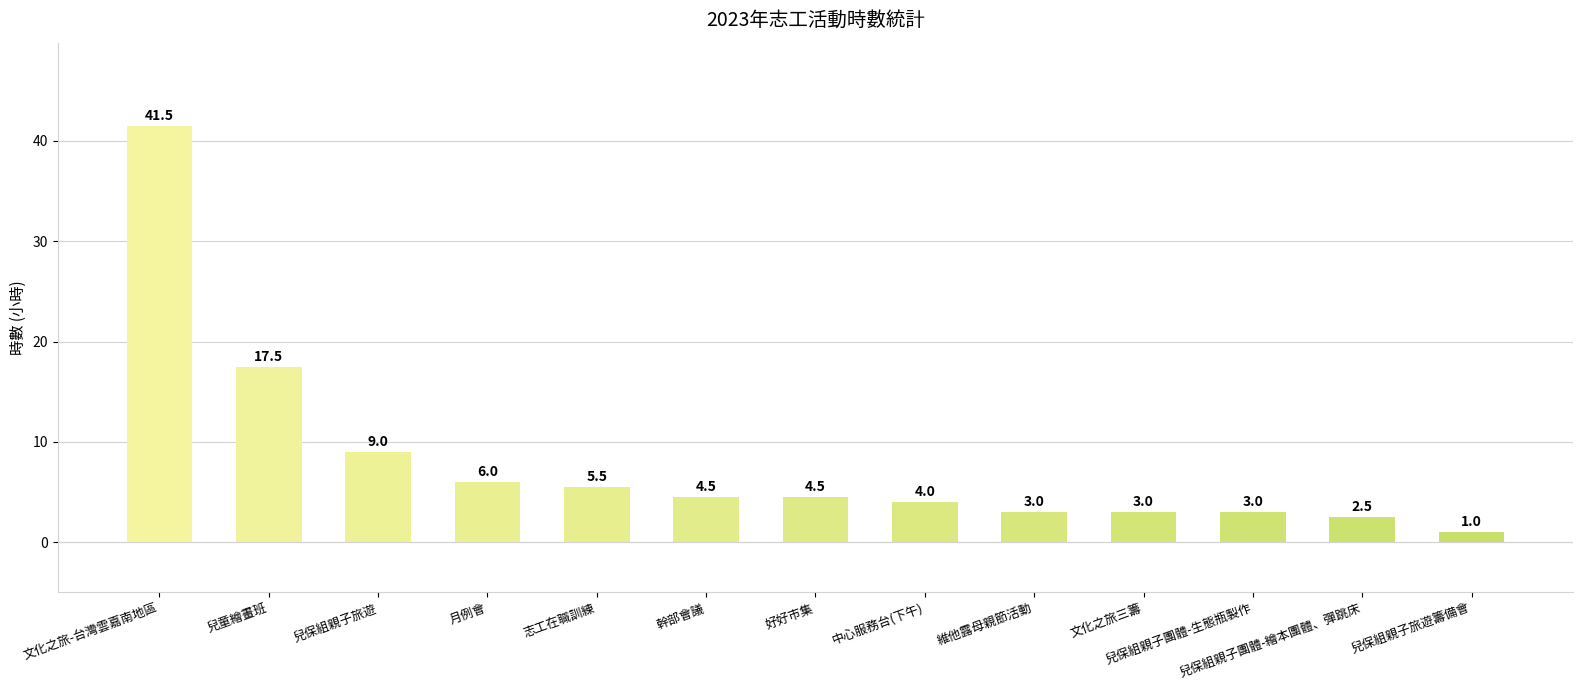

Read the value at 兒保組親子團體-繪本團體、彈跳床.

2.5